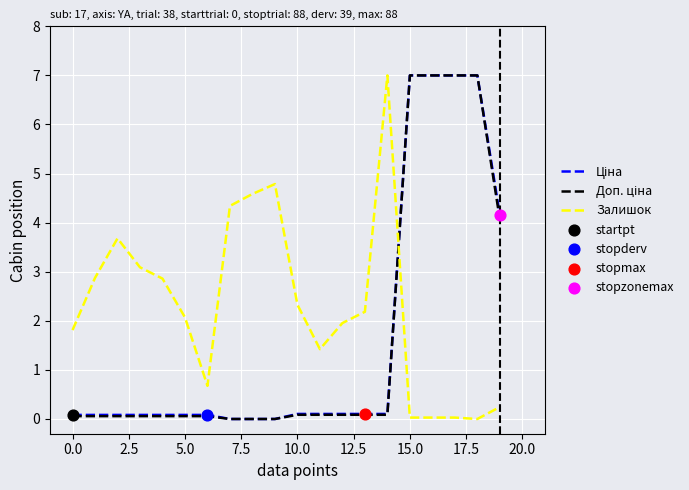

Which series has the largest total across all categories?

Залишок